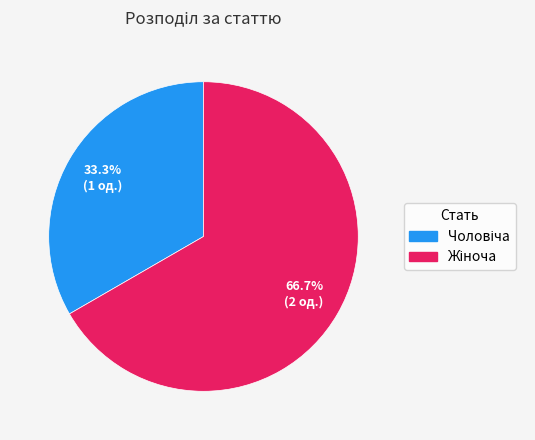

Is there any slice that represents more than half of the pie?

Yes